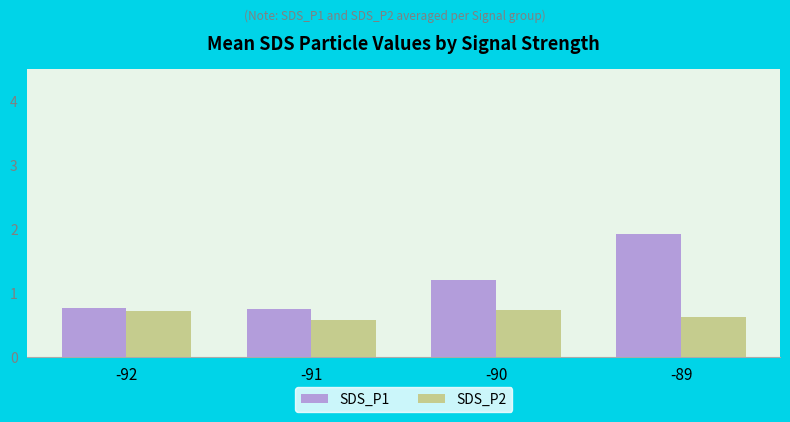

At which category is the sum across all series the highest?

-89